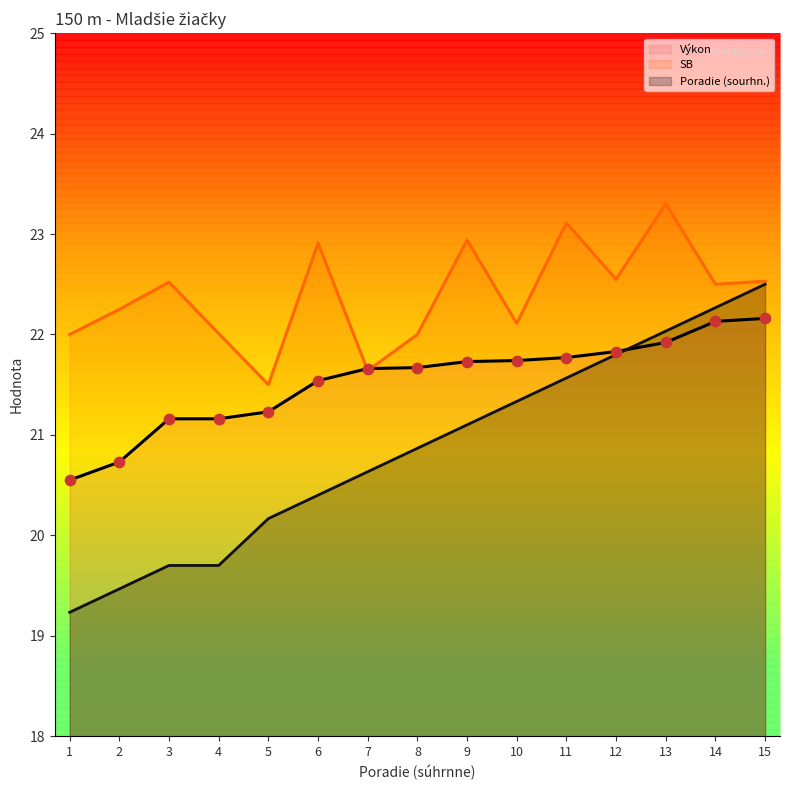

Which series has the largest total across all categories?

SB